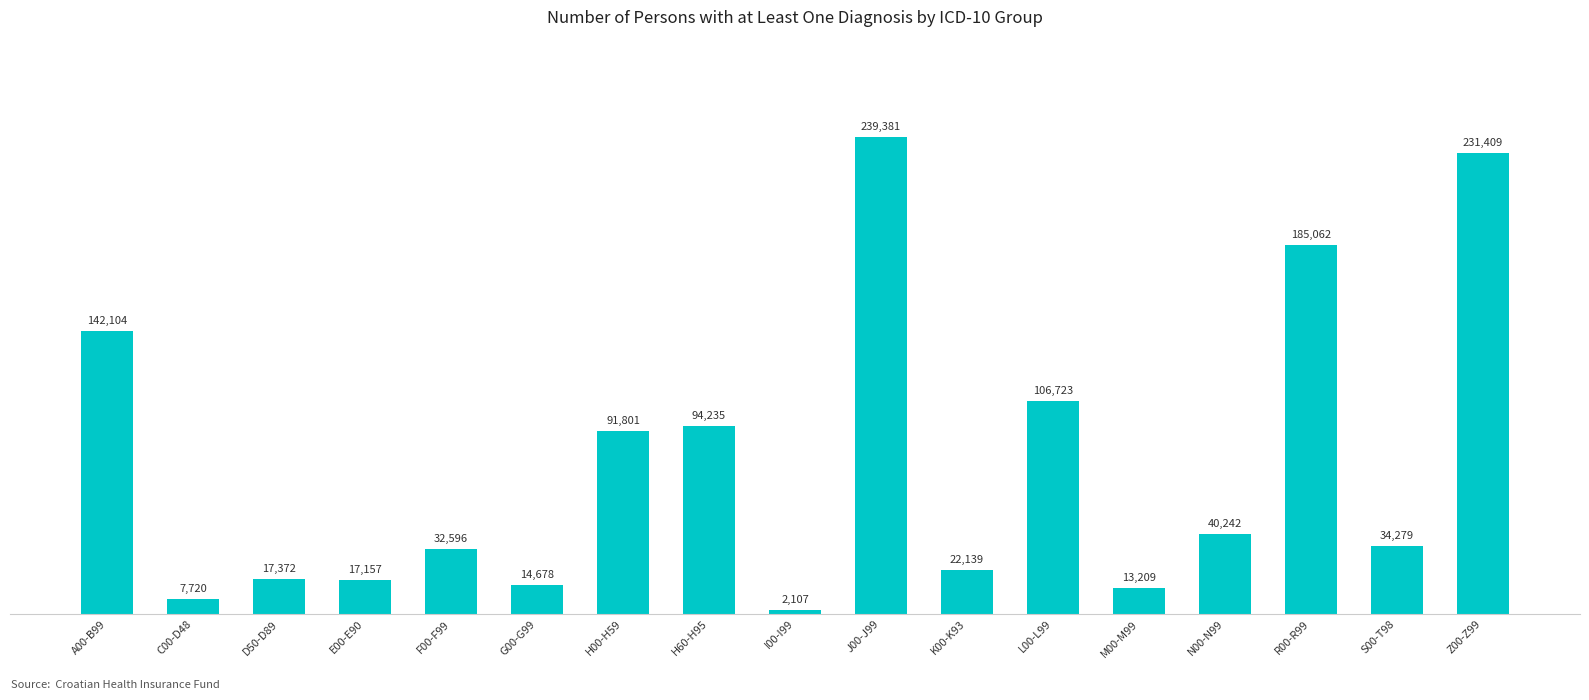

What is the label of the 4th bar from the left?

E00-E90